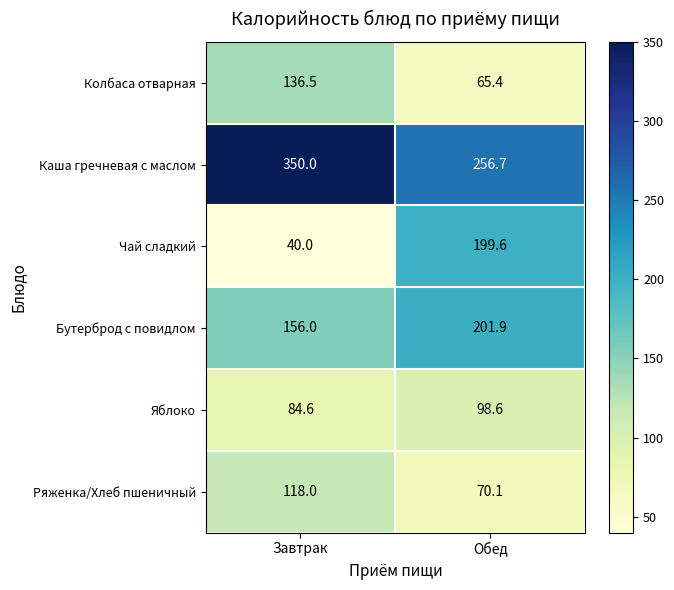

Which label corresponds to the smallest value in the chart?

Завтрак